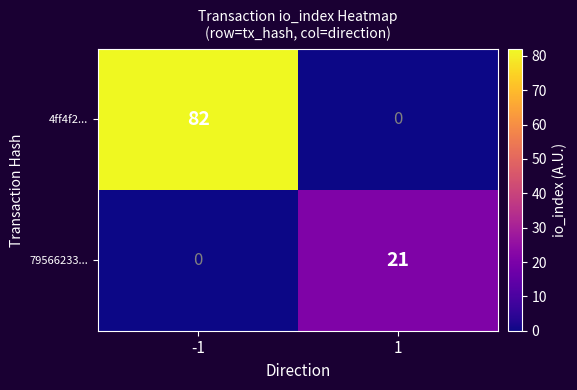

What is the maximum value for 4ff4f2...?

82